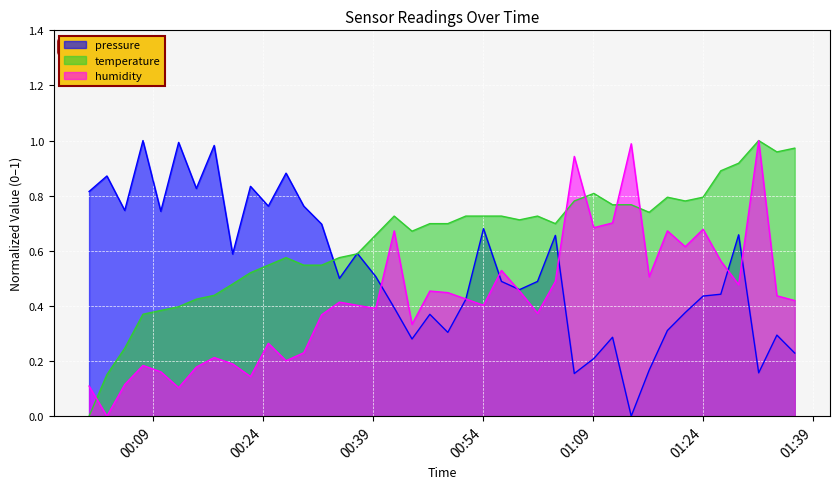

List the series in order of their overall mean, highest first.

temperature, pressure, humidity